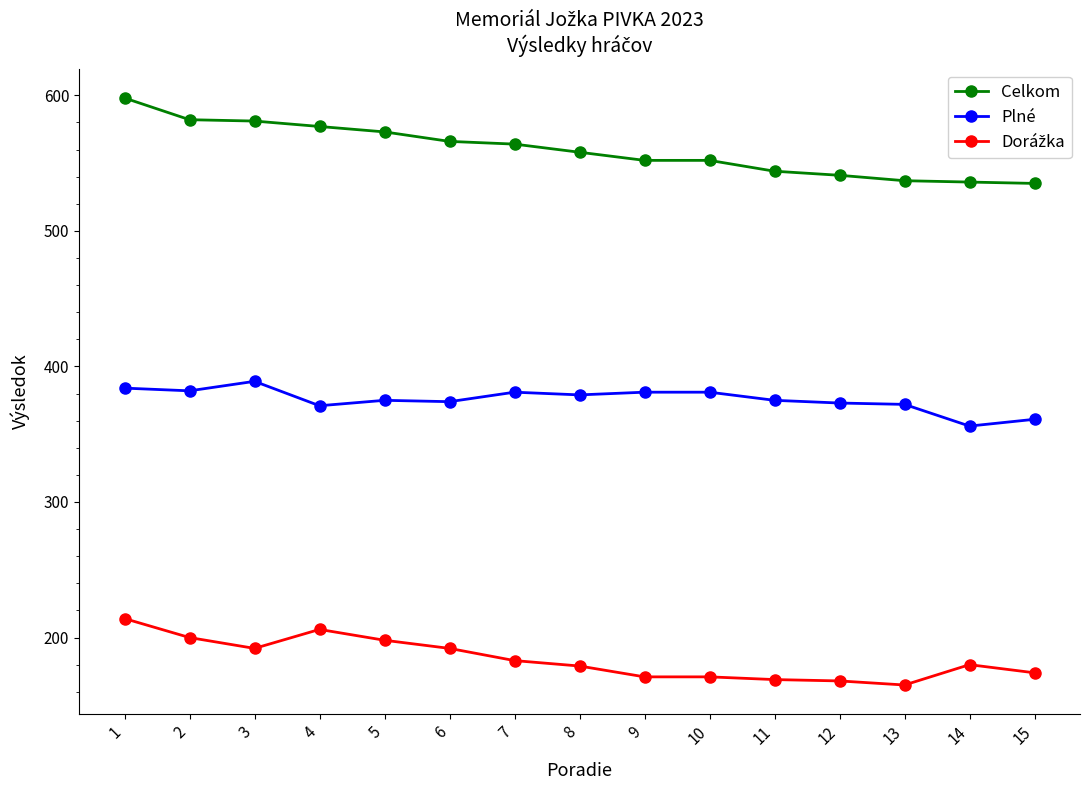

True or false: Celkom and Plné intersect in this chart.

False